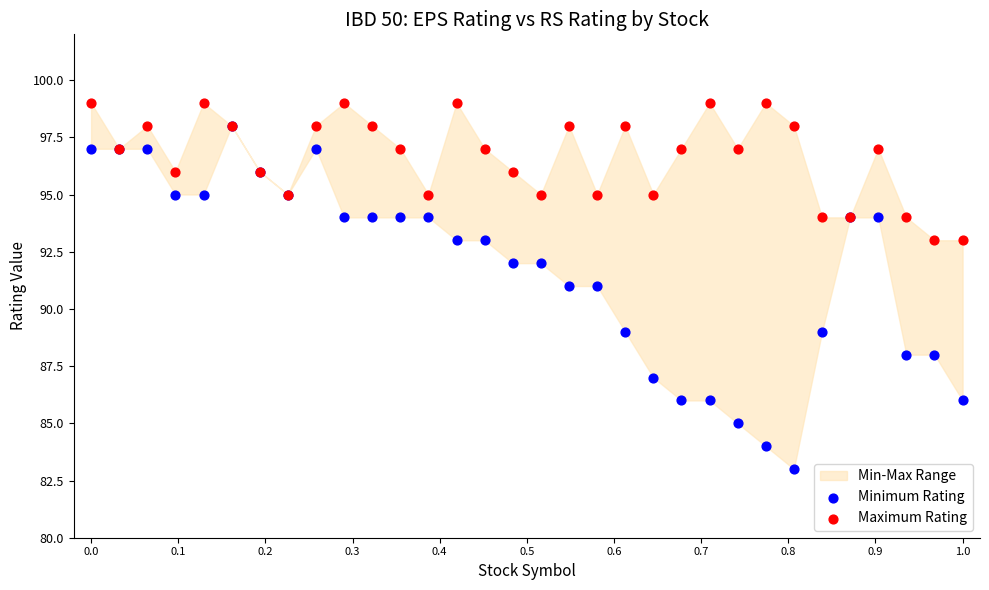

Which series has the largest Y range (max minus min)?

Minimum Rating